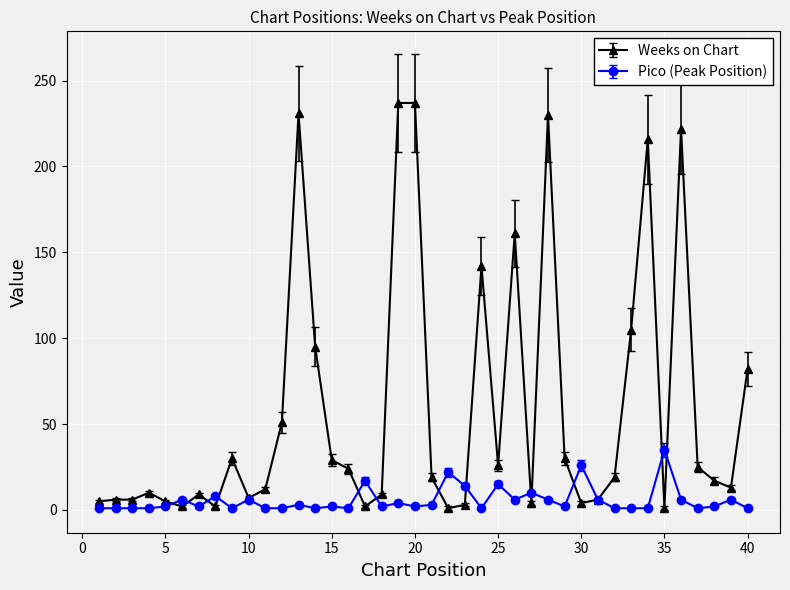

At how many categories does at least one series exceed 112?

8